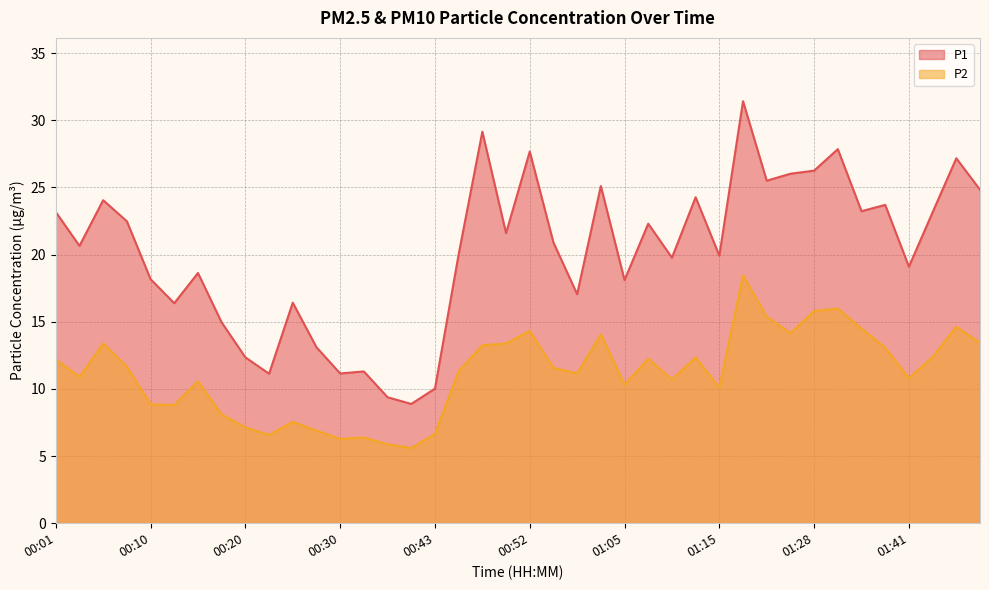

Reading right to left, what are all the values shown in this chart?

P1: 01:48=24.8	01:45=27.2	01:43=23.1	01:41=19.1	01:38=23.7	01:36=23.2	01:30=27.9	01:28=26.2	01:25=26.0	01:23=25.5	01:20=31.4	01:15=19.9	01:13=24.3	01:10=19.8	01:08=22.3	01:05=18.1	01:00=25.1	00:57=17.1	00:55=20.9	00:52=27.7	00:50=21.6	00:48=29.1	00:45=20.0	00:43=10.0	00:40=8.9	00:38=9.4	00:35=11.3	00:30=11.2	00:27=13.1	00:25=16.4	00:22=11.1	00:20=12.3	00:18=14.9	00:15=18.6	00:13=16.4	00:10=18.2	00:08=22.5	00:05=24.1	00:03=20.6	00:01=23.2
P2: 01:48=13.4	01:45=14.6	01:43=12.4	01:41=10.8	01:38=13.1	01:36=14.5	01:30=16.0	01:28=15.8	01:25=14.2	01:23=15.4	01:20=18.4	01:15=10.1	01:13=12.3	01:10=10.7	01:08=12.2	01:05=10.3	01:00=14.1	00:57=11.2	00:55=11.6	00:52=14.3	00:50=13.4	00:48=13.2	00:45=11.3	00:43=6.7	00:40=5.6	00:38=5.9	00:35=6.4	00:30=6.3	00:27=6.9	00:25=7.5	00:22=6.6	00:20=7.1	00:18=8.1	00:15=10.6	00:13=8.8	00:10=8.8	00:08=11.7	00:05=13.4	00:03=10.9	00:01=12.2